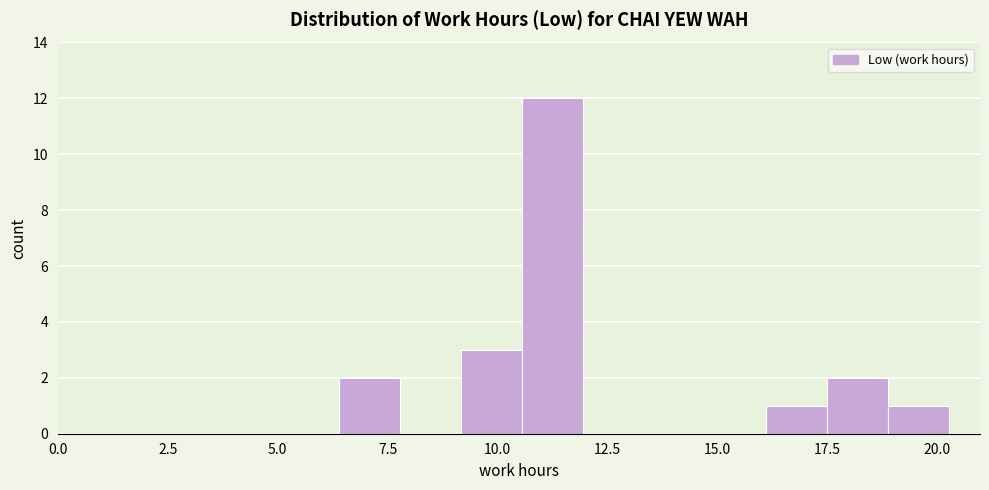

Around what value on the x-axis is the tallest bar? Give the approximate position of its centre, as read against the axis.

11.5